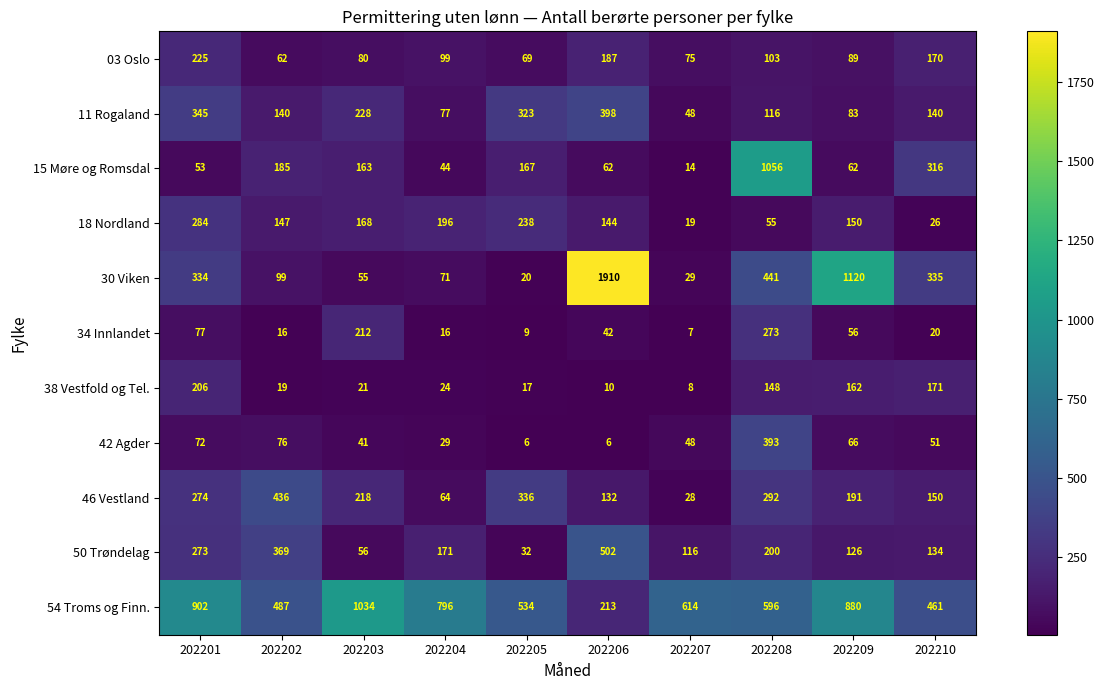

The 46 Vestland series shows 28 at 202207. True or false?

True